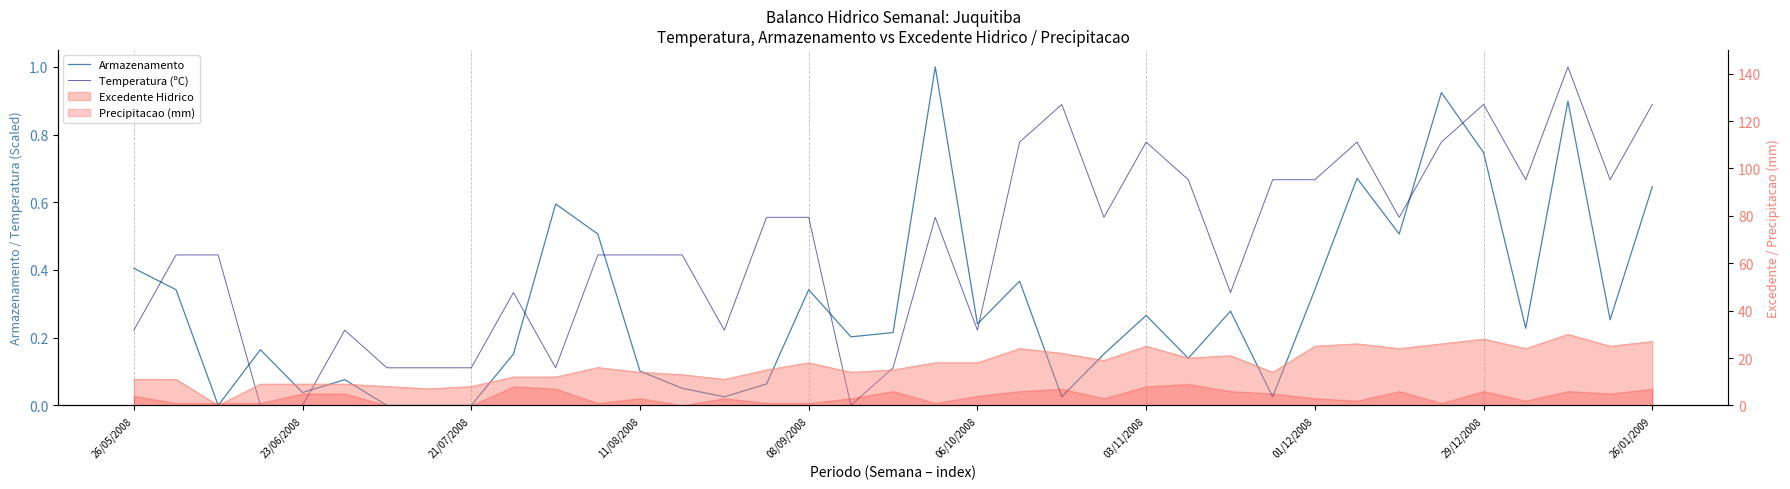

The Armazenamento series shows 0.1 at 23/06/2008. True or false?

False